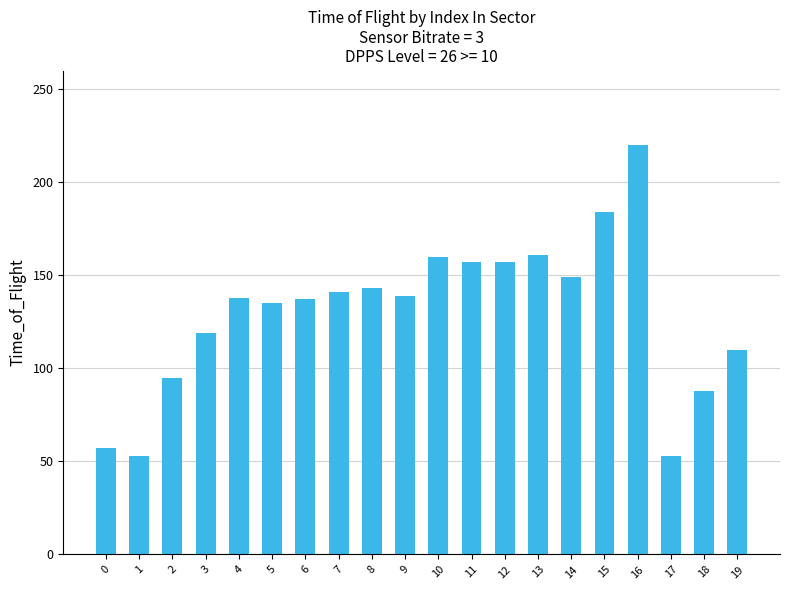

The chart shows a value of 88 at 18. True or false?

True